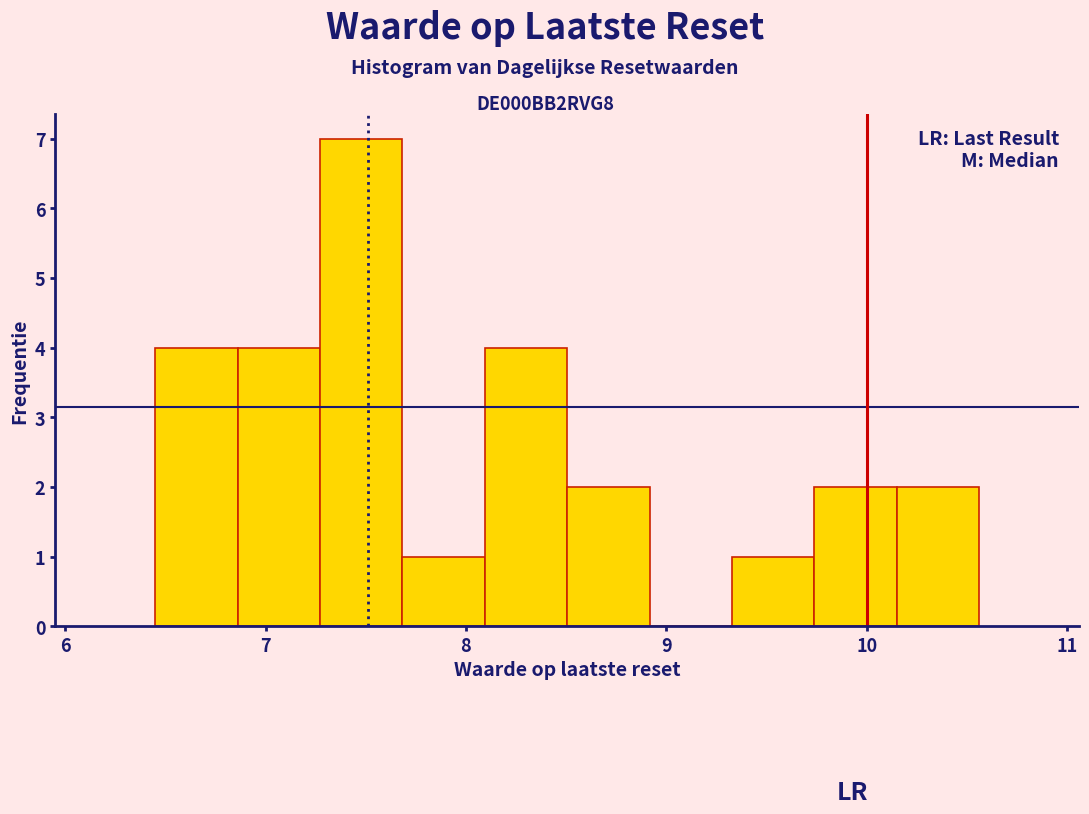

What is the height of the bar covering 8.5 to 8.9 on the x-axis? Neither the bar edges nor the heights are printed on the chart, so give them approximately, as read against the axes.

2